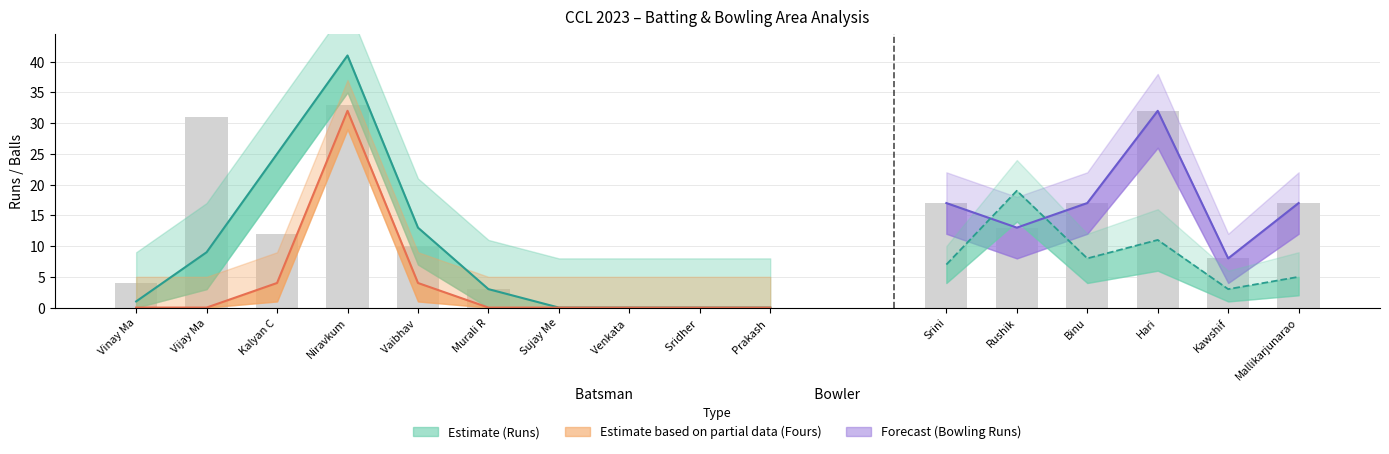

At Vaibhav, list the series in order from largest to smallest.

Runs, Balls, Fours